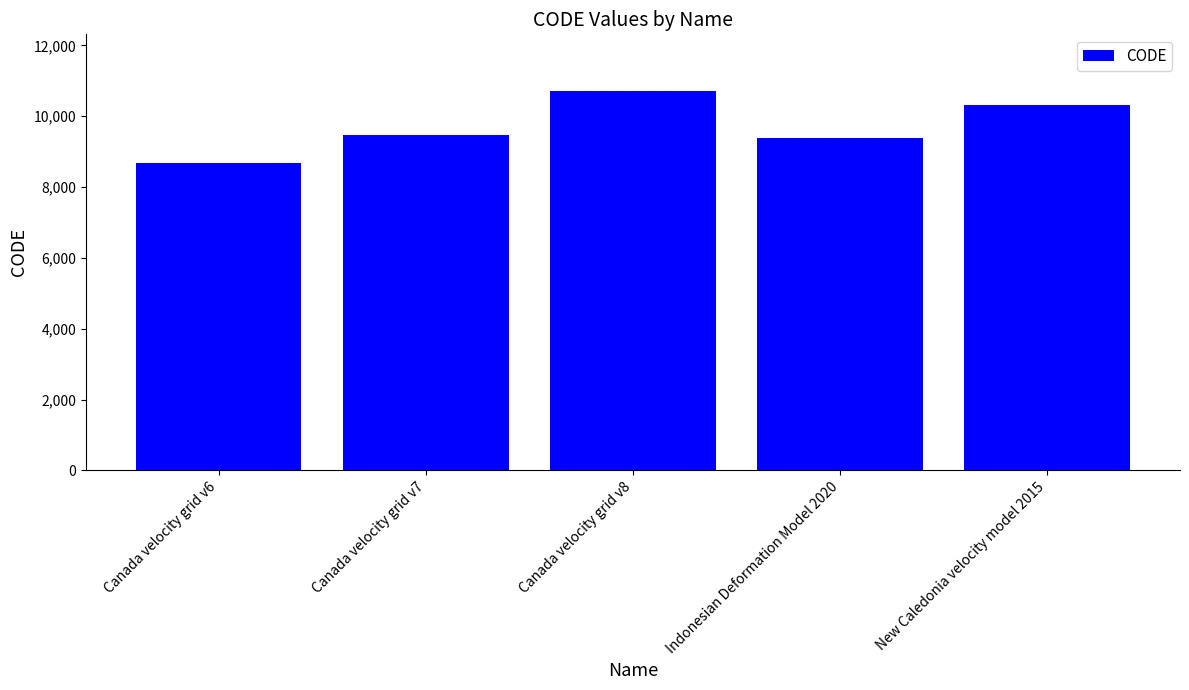

Reading left to right, extract all data points from this chart.

8676	9483	10707	9375	10323